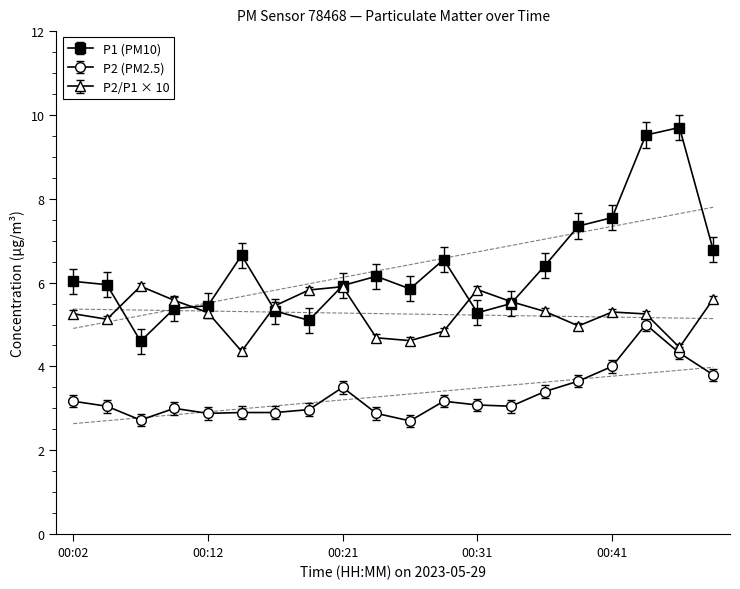

True or false: P1 (PM10) and P2 (PM2.5) intersect in this chart.

False